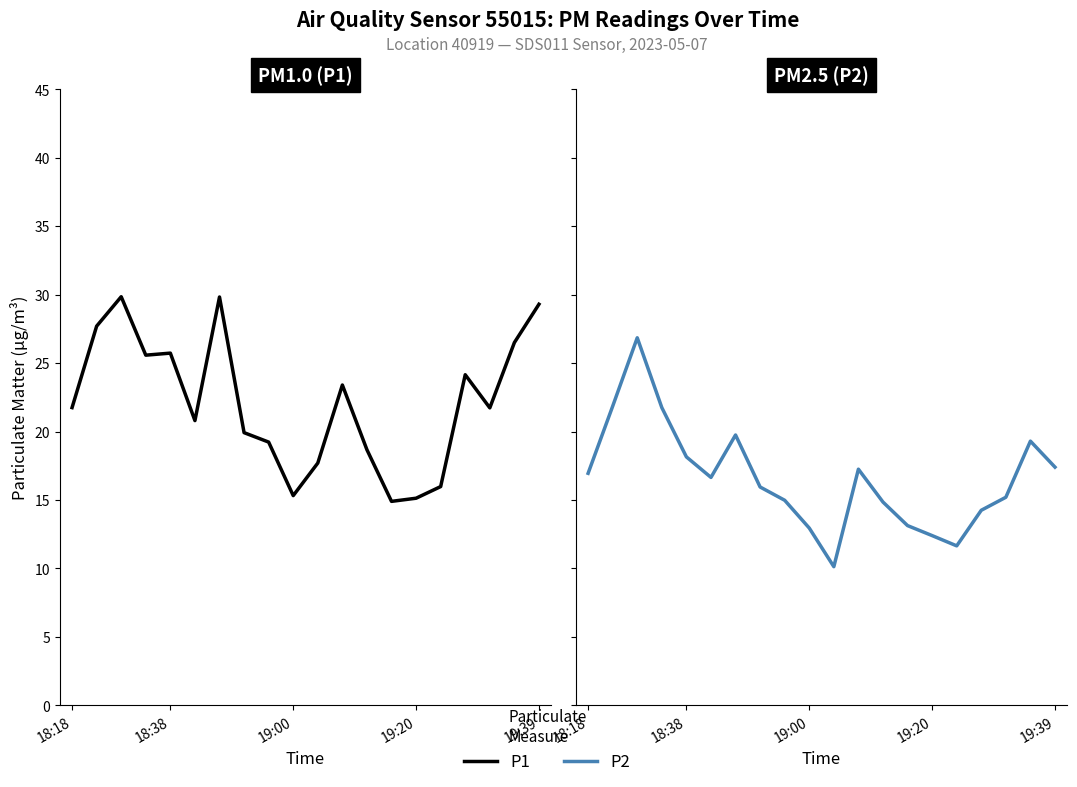

True or false: P2 and P1 intersect in this chart.

False